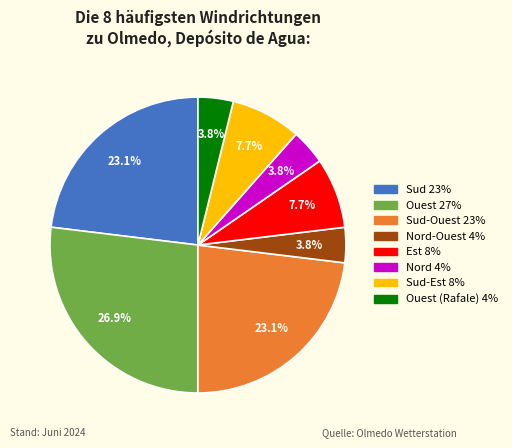

Is there a majority slice in this chart?

No